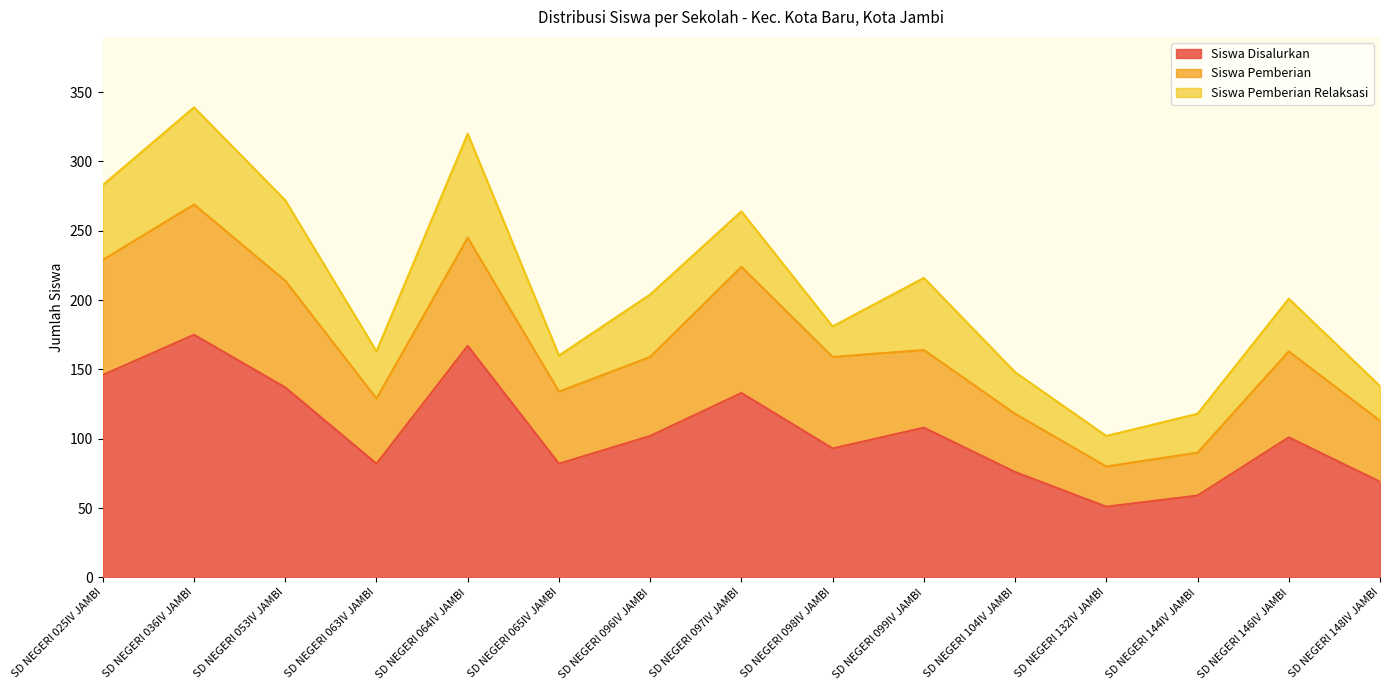

How many data points in Siswa Disalurkan are above 101?

7